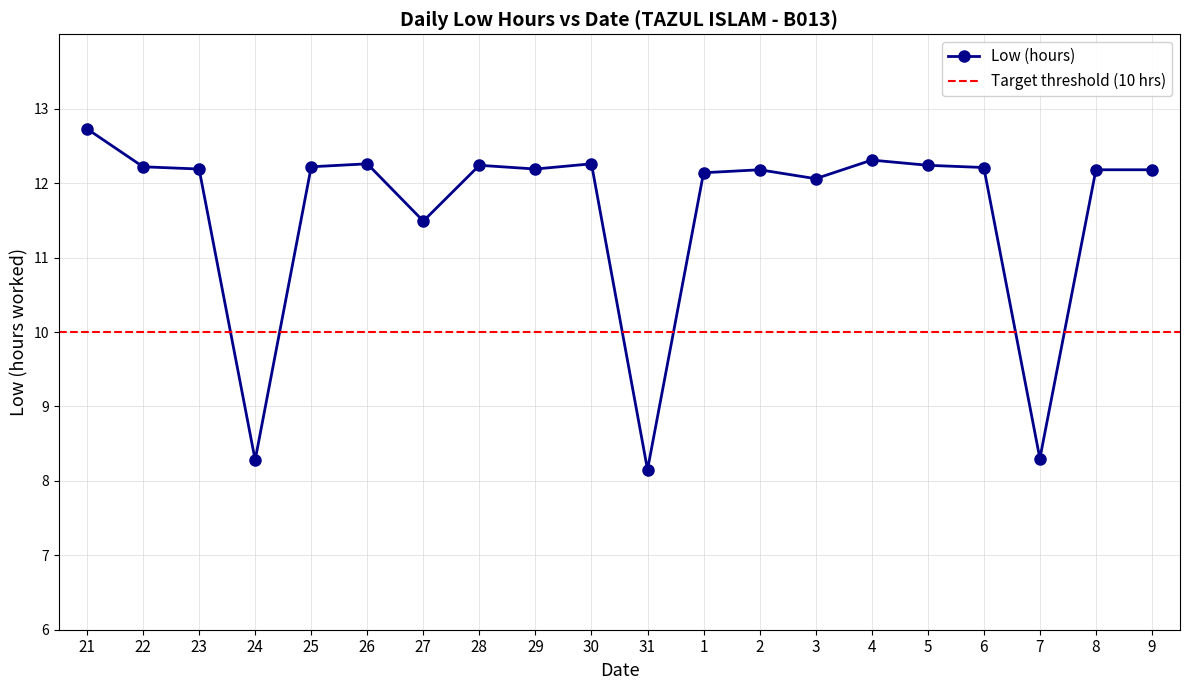

Reading left to right, transcribe all the data shown in this chart.

12.7	12.2	12.2	8.3	12.2	12.3	11.5	12.2	12.2	12.3	8.2	12.1	12.2	12.1	12.3	12.2	12.2	8.3	12.2	12.2